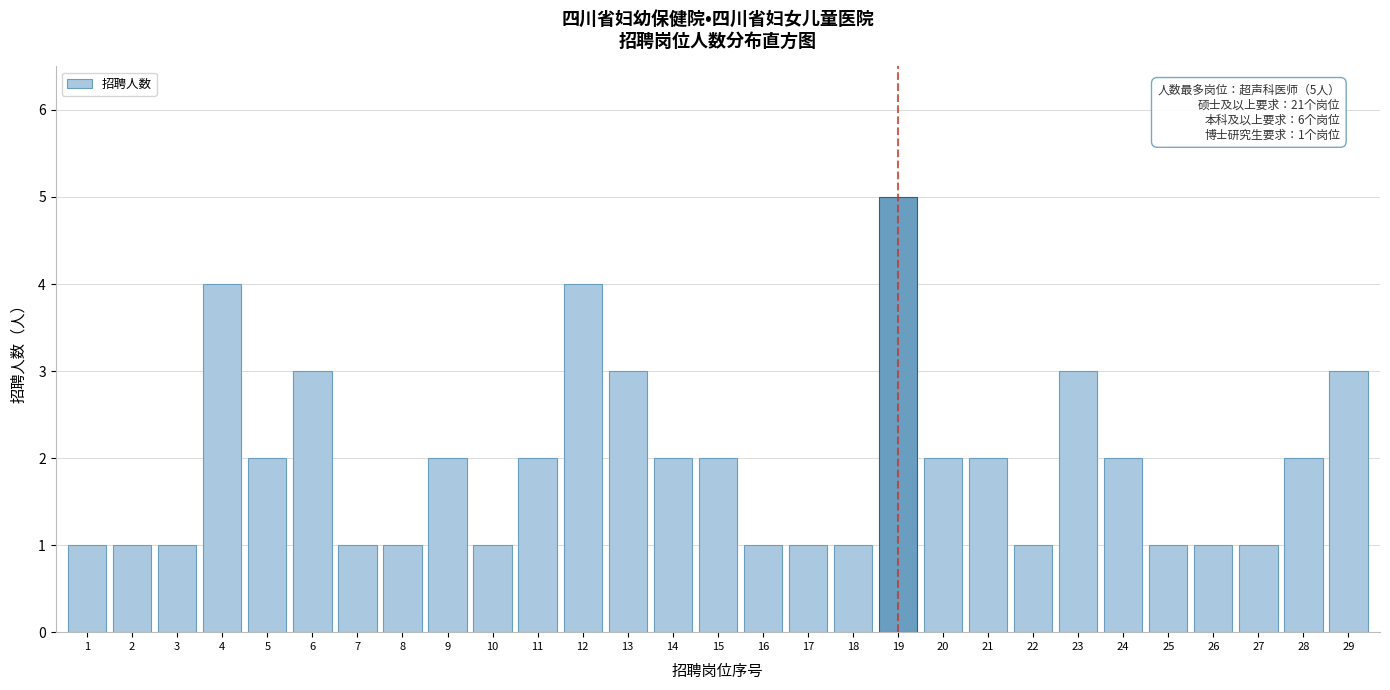

Reading left to right, extract all data points from this chart.

1=1	2=1	3=1	4=4	5=2	6=3	7=1	8=1	9=2	10=1	11=2	12=4	13=3	14=2	15=2	16=1	17=1	18=1	19=5	20=2	21=2	22=1	23=3	24=2	25=1	26=1	27=1	28=2	29=3